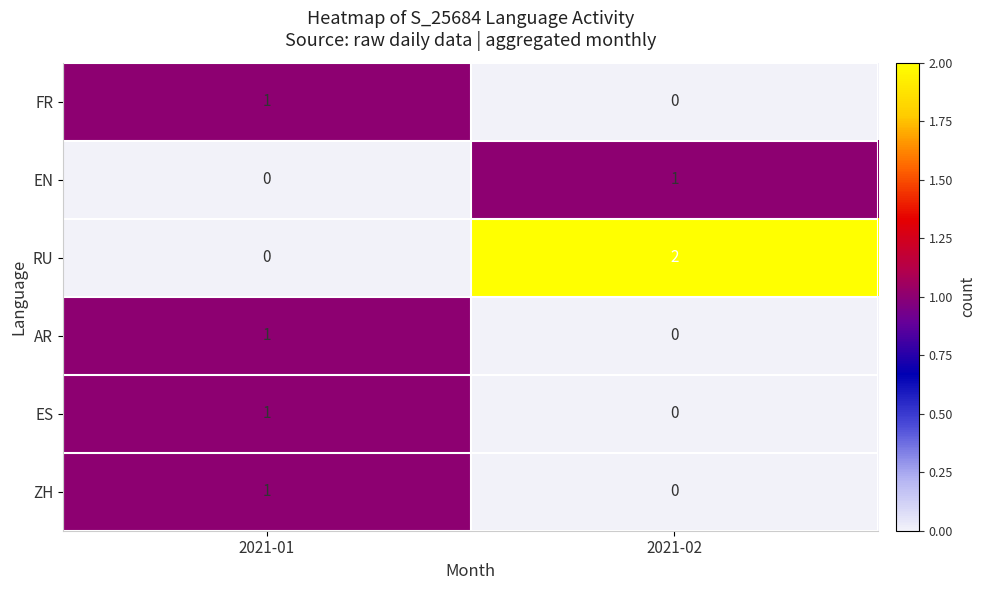

The value of AR at 2021-01 is 1. True or false?

True